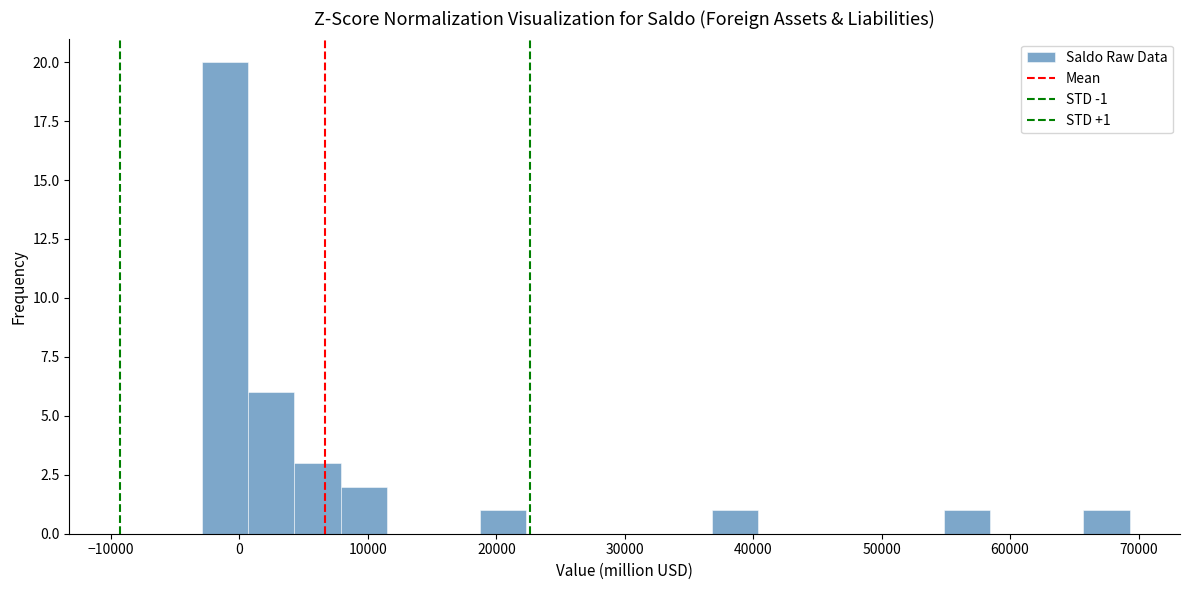

Read against the x-axis, roughly where is the centre of the tallest bar?

-1000